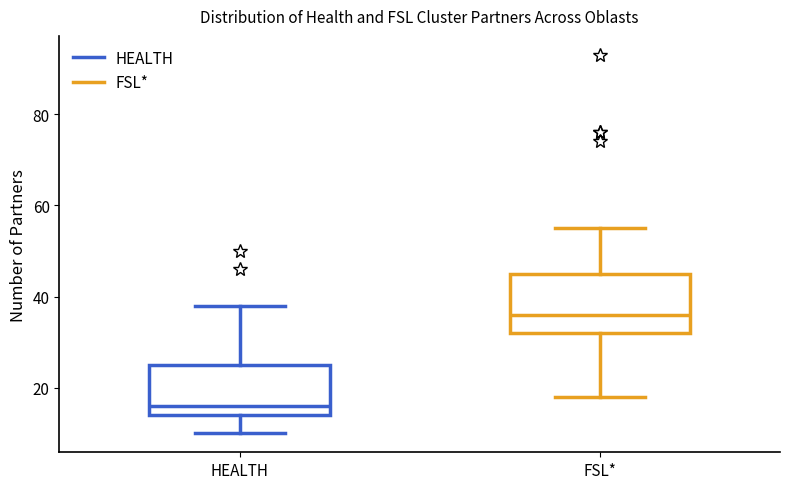

Which box's median line is the highest?

FSL*